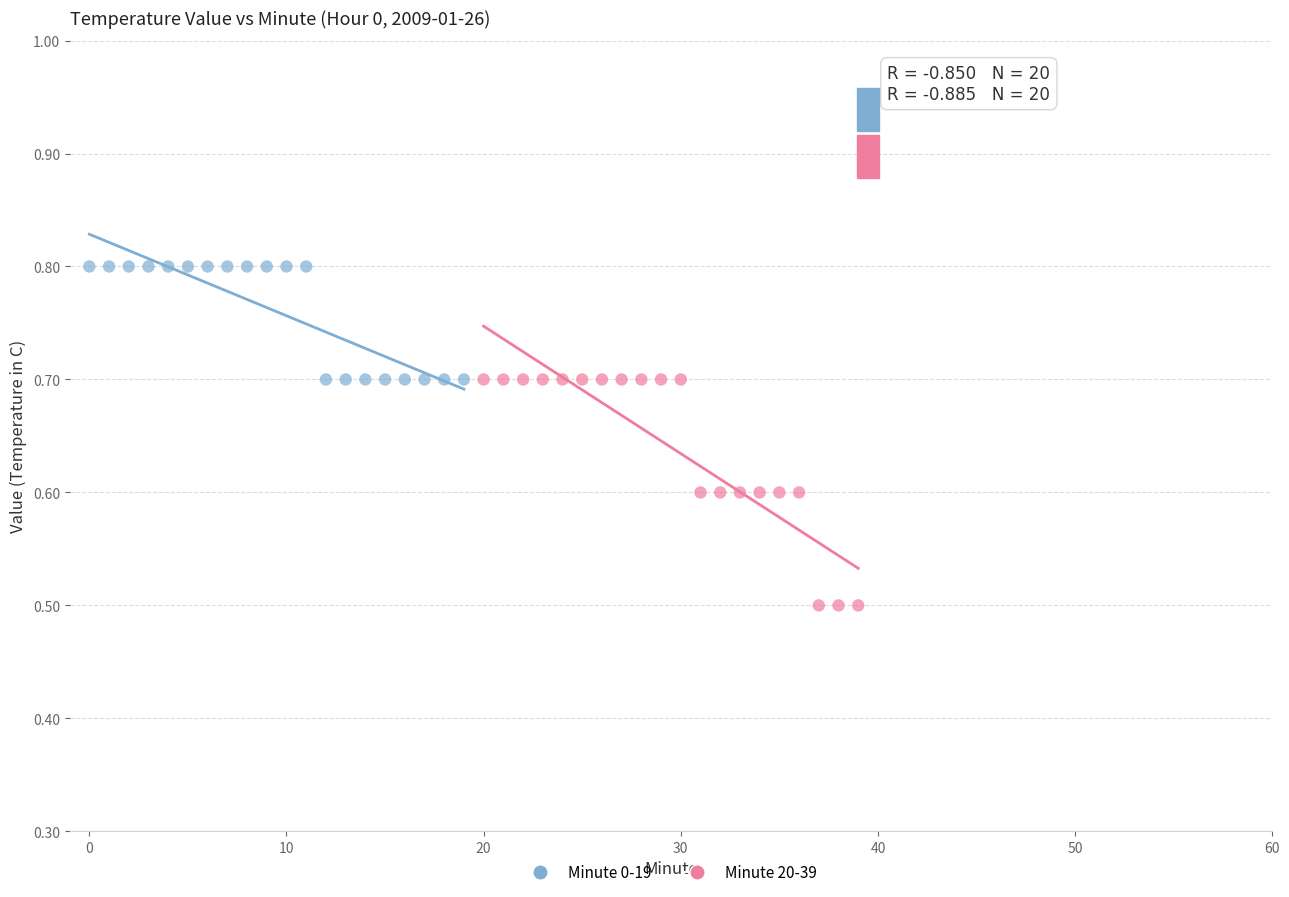

Which series contains the highest Y value?

Minute 0-19